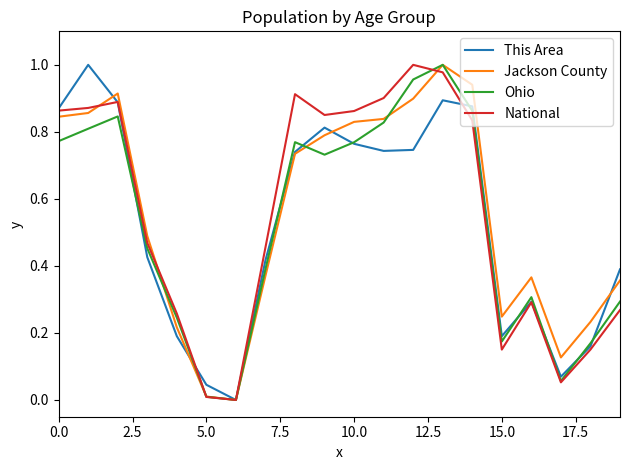

What is the average value of the Jackson County series?

0.6